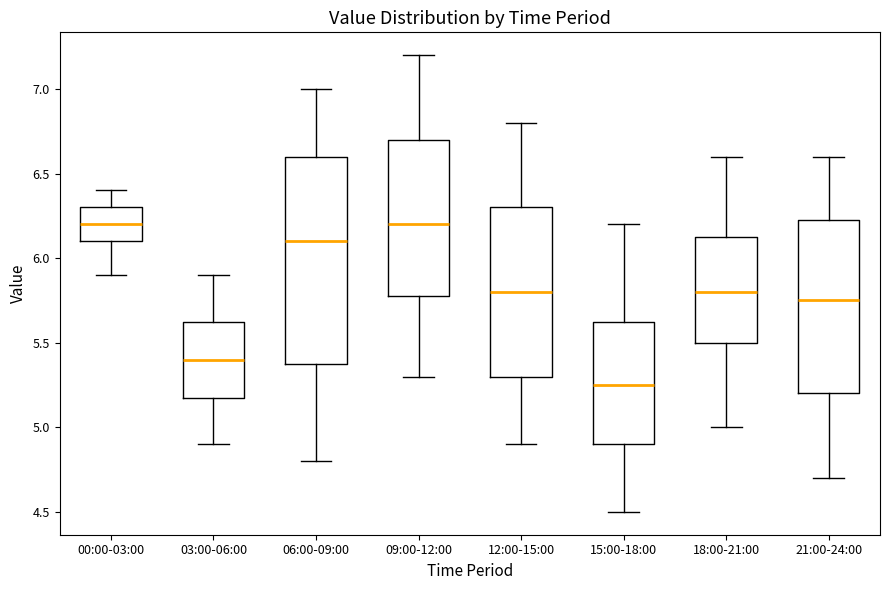

Reading left to right, transcribe this box plot: for each box, give where its median line is, the range the box spans, and where its two whiskers end, as read against the y-axis. The values are not printed on the chart, so give them approximately, as read against the axis.

00:00-03:00: median 6.20, box 6.10 to 6.30, whiskers 5.90 to 6.40
03:00-06:00: median 5.40, box 5.20 to 5.65, whiskers 4.90 to 5.90
06:00-09:00: median 6.10, box 5.40 to 6.60, whiskers 4.80 to 7.00
09:00-12:00: median 6.20, box 5.80 to 6.70, whiskers 5.30 to 7.20
12:00-15:00: median 5.80, box 5.30 to 6.30, whiskers 4.90 to 6.80
15:00-18:00: median 5.25, box 4.90 to 5.65, whiskers 4.50 to 6.20
18:00-21:00: median 5.80, box 5.50 to 6.15, whiskers 5.00 to 6.60
21:00-24:00: median 5.75, box 5.20 to 6.25, whiskers 4.70 to 6.60